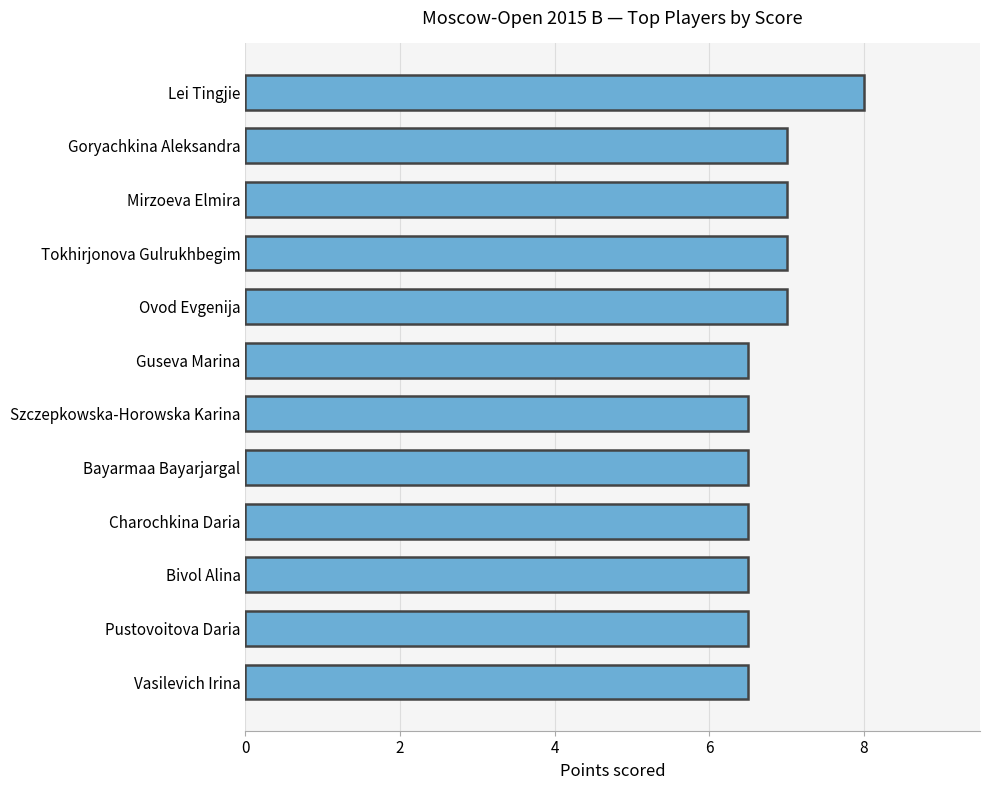

What is the average value?

6.8